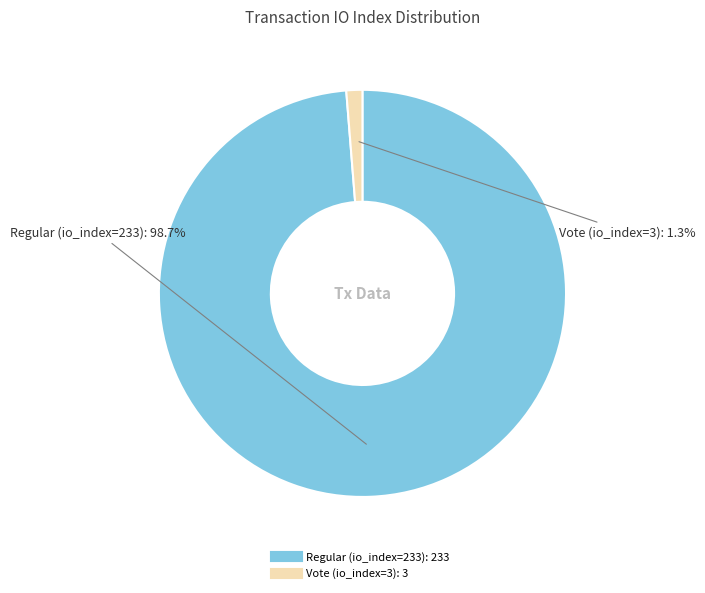

What is the total percentage of Regular (io_index=233) and Vote (io_index=3)?

100.0%